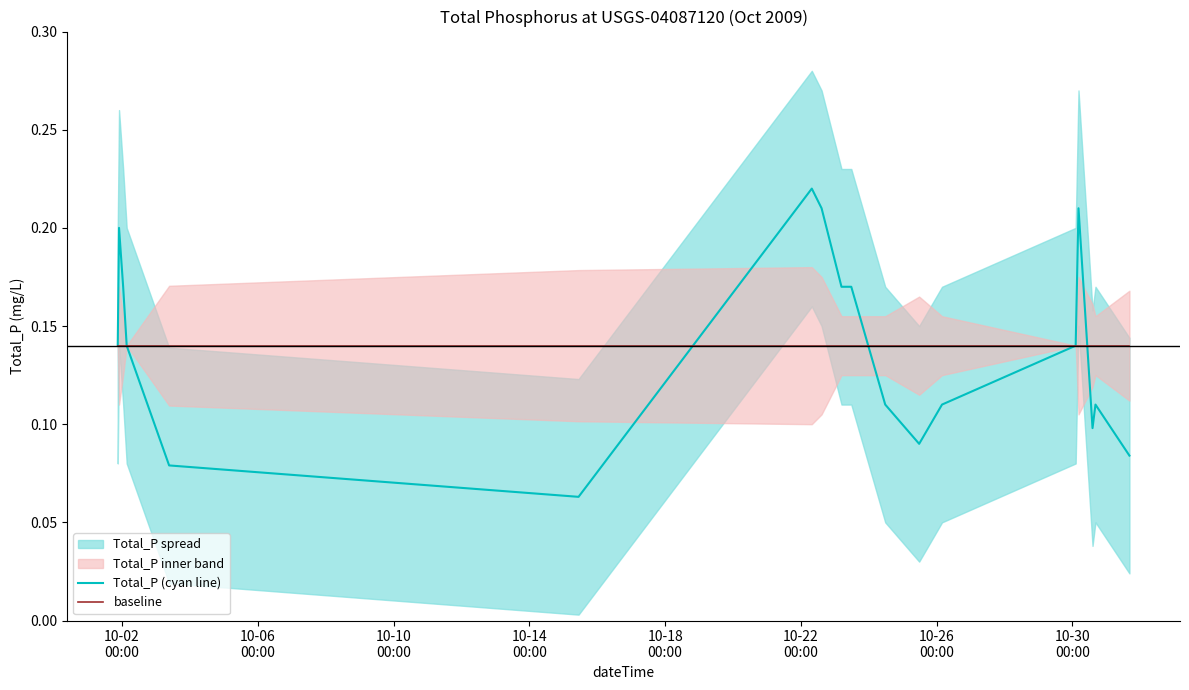

Rank the series by their average value, from highest to lowest.

baseline, Total_P (cyan line)